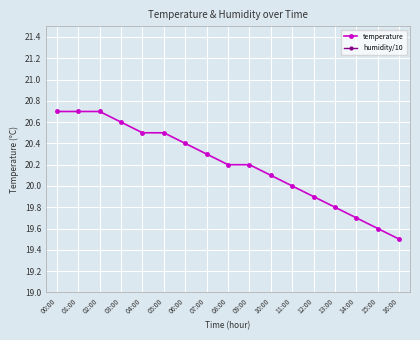

How many values in the temperature series are below 20?

5